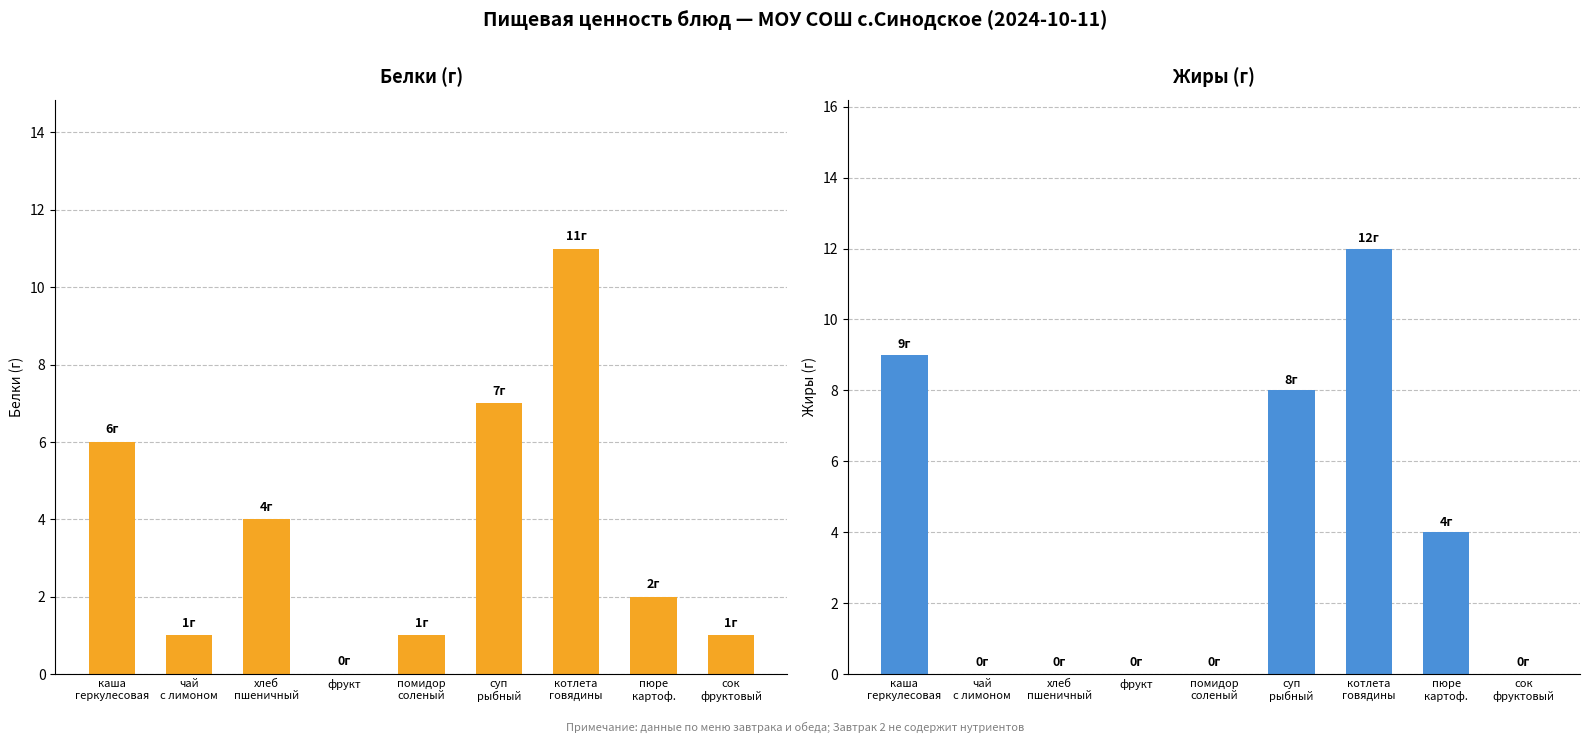

Is the value of Жиры at хлеб
пшеничный greater than the value of Белки at пюре
картоф.?

No